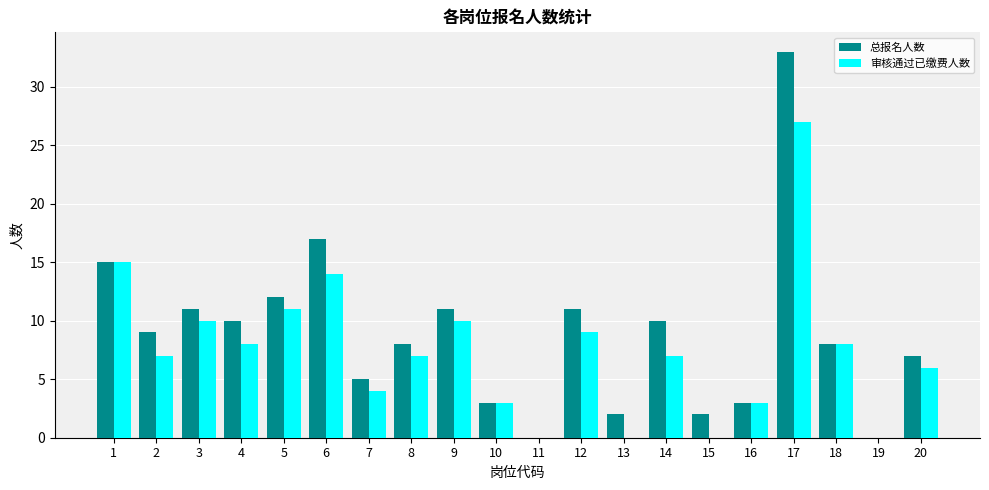

Which category has the highest value across all series?

17